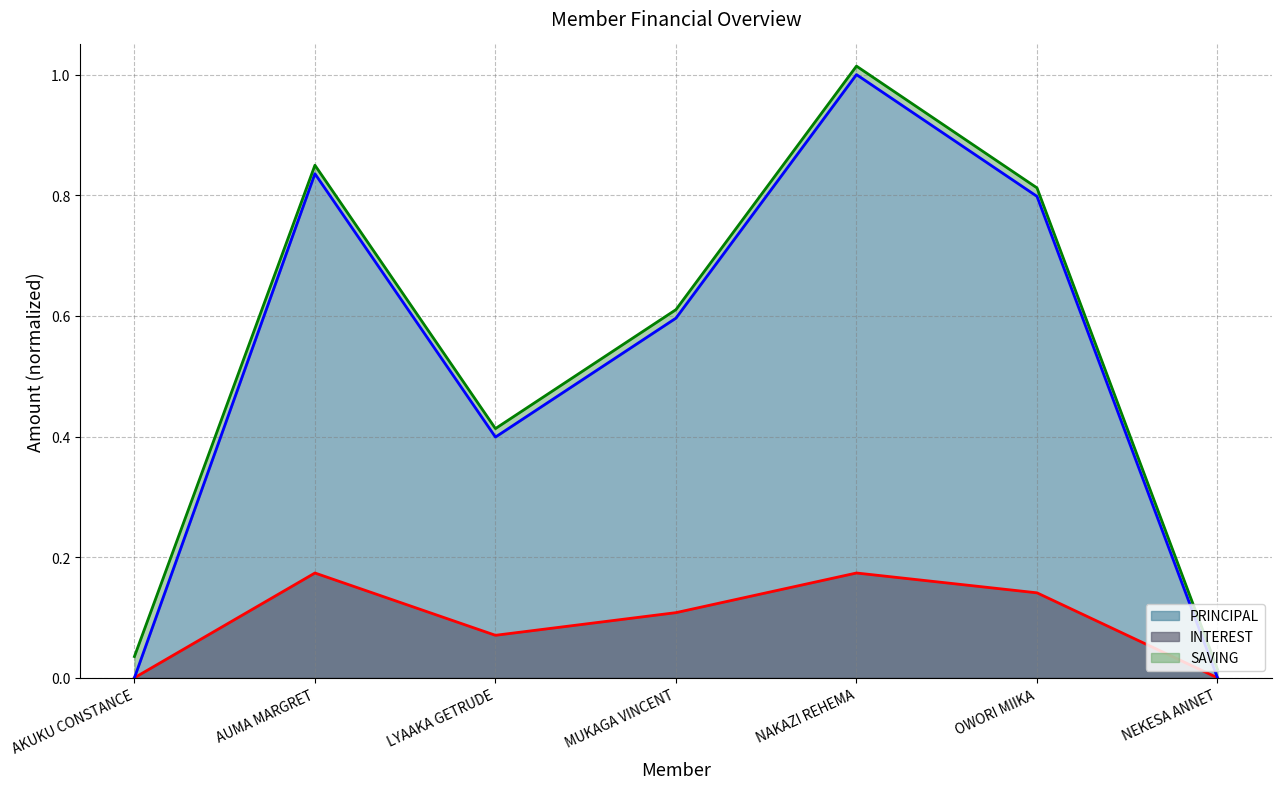

Is the value of PRINCIPAL at AUMA MARGRET greater than the value of INTEREST at LYAAKA GETRUDE?

Yes